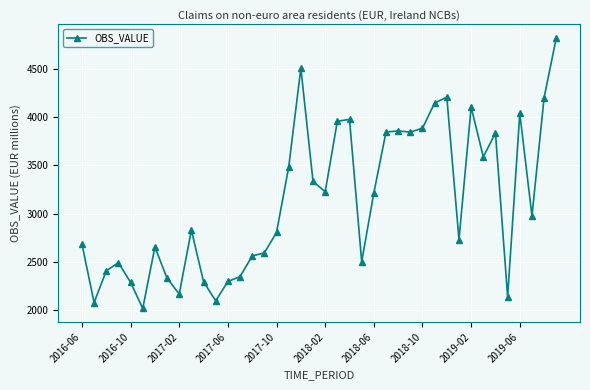

How many lines are shown in the chart?

1